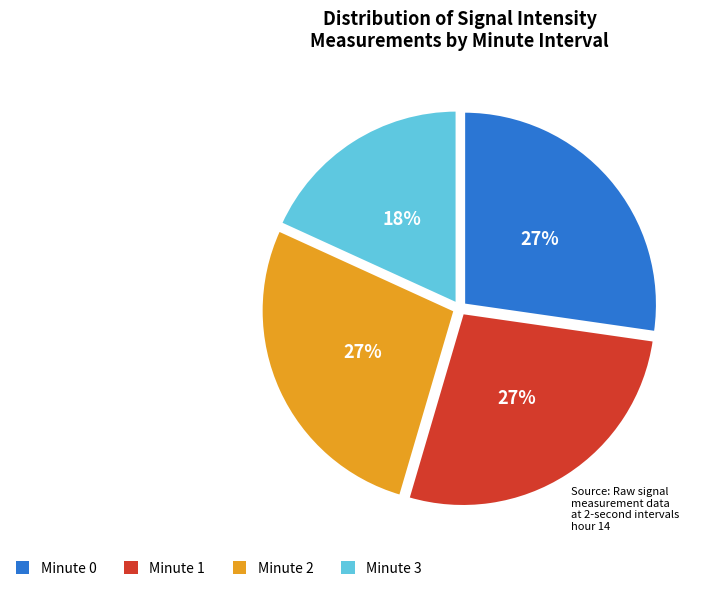

Is there any slice that represents more than half of the pie?

No